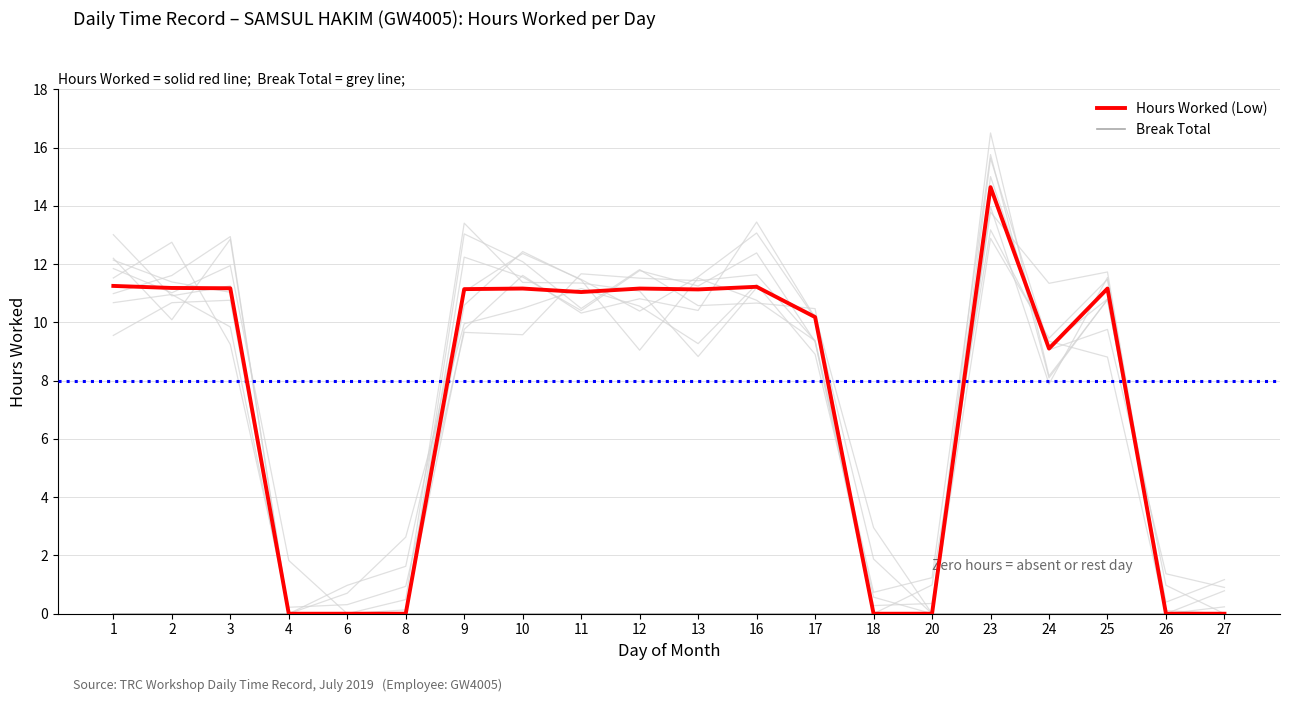

How many lines are shown in the chart?

2